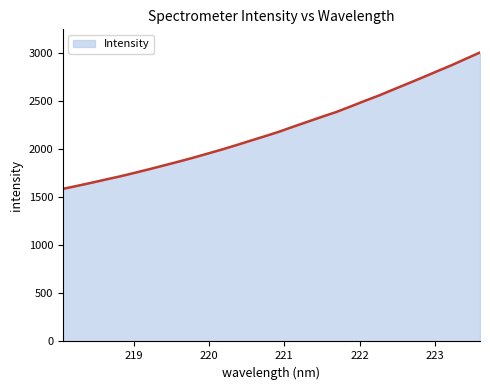

Does the chart display data point markers on the line(s)?

No